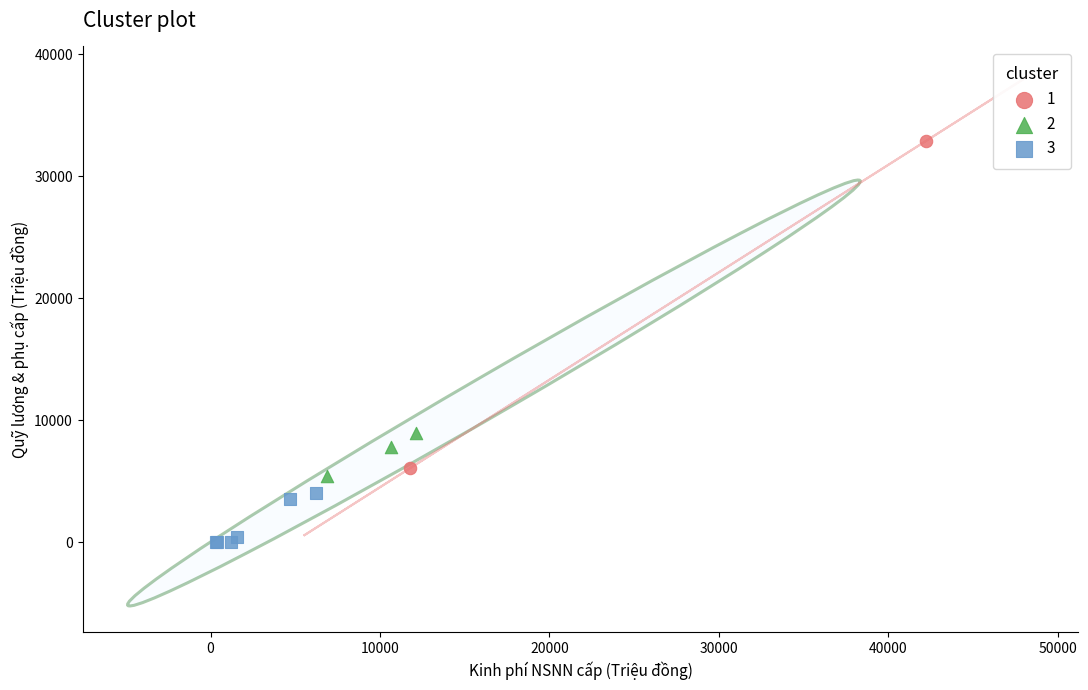

Which series contains the highest Y value?

1